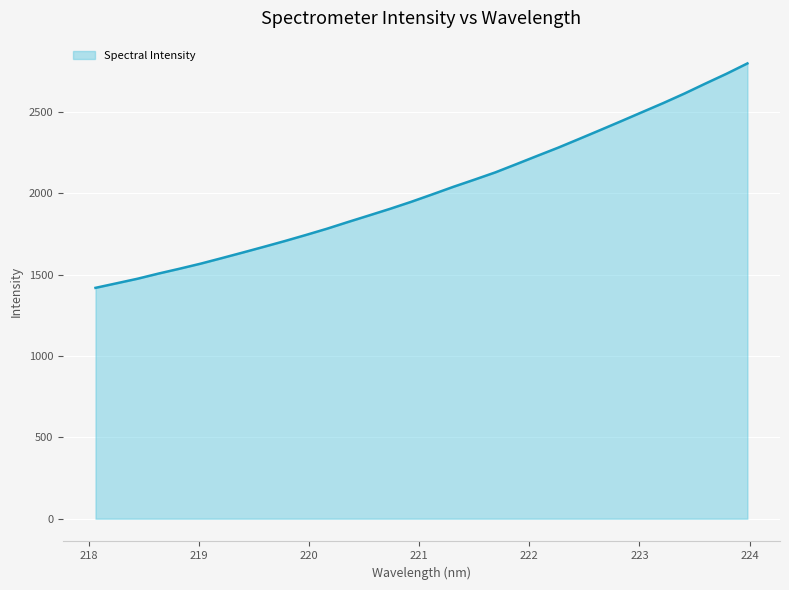

What is the smallest value displayed?

1418.9